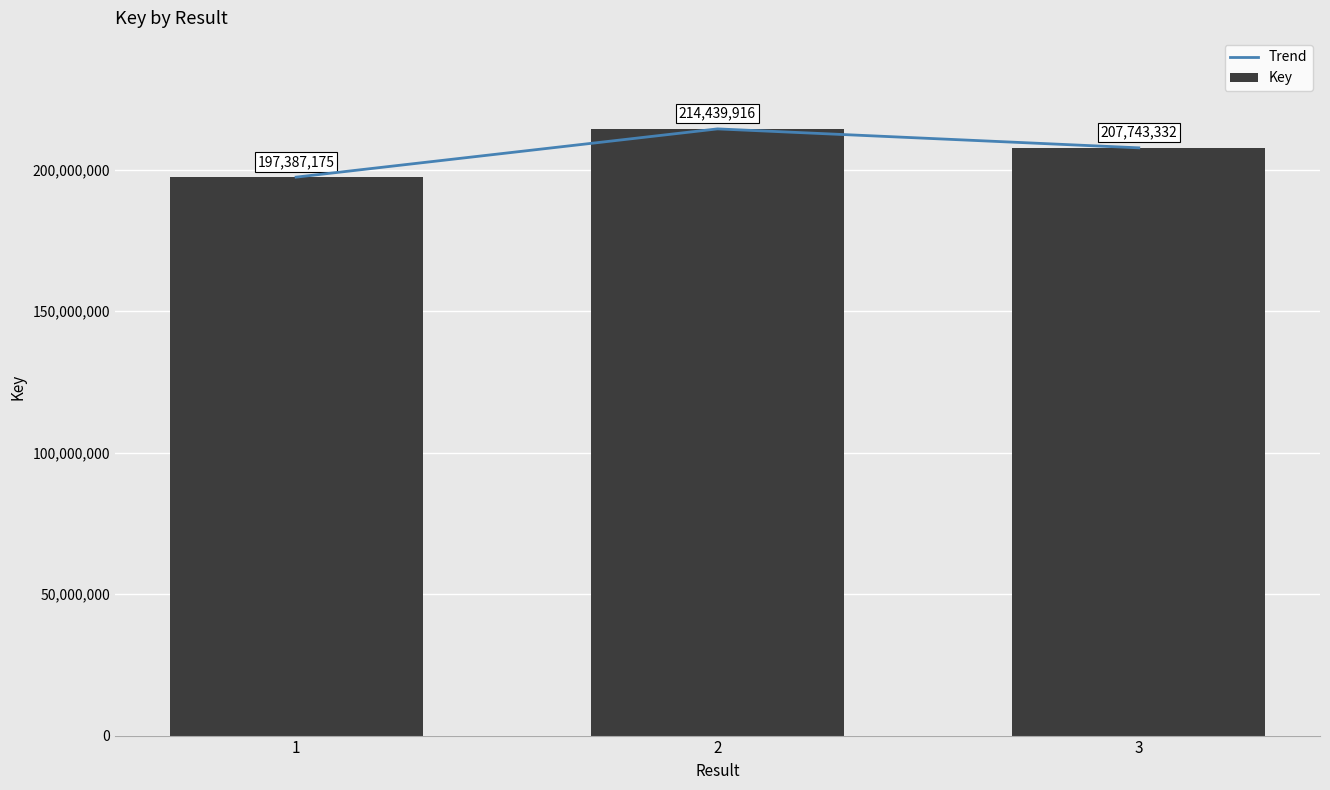

Does the chart contain any negative values?

No